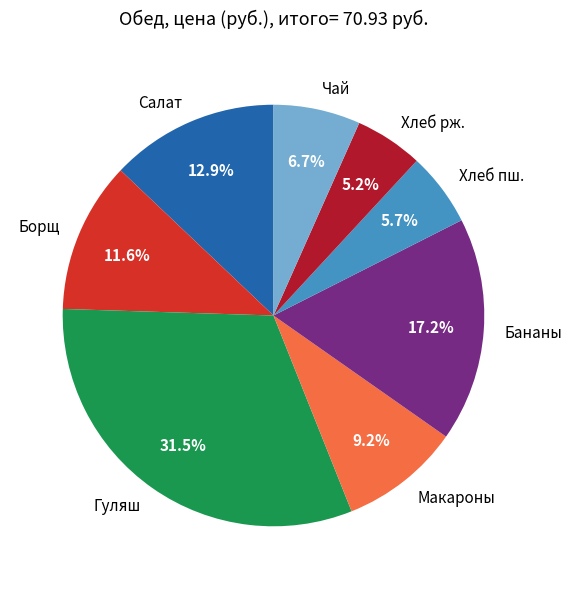

The Бананы slice represents 8% of the pie. True or false?

False